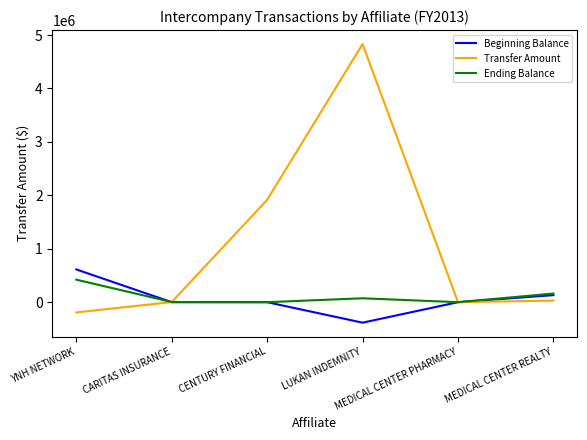

Is it true that Ending Balance equals 0 at MEDICAL CENTER PHARMACY?

True